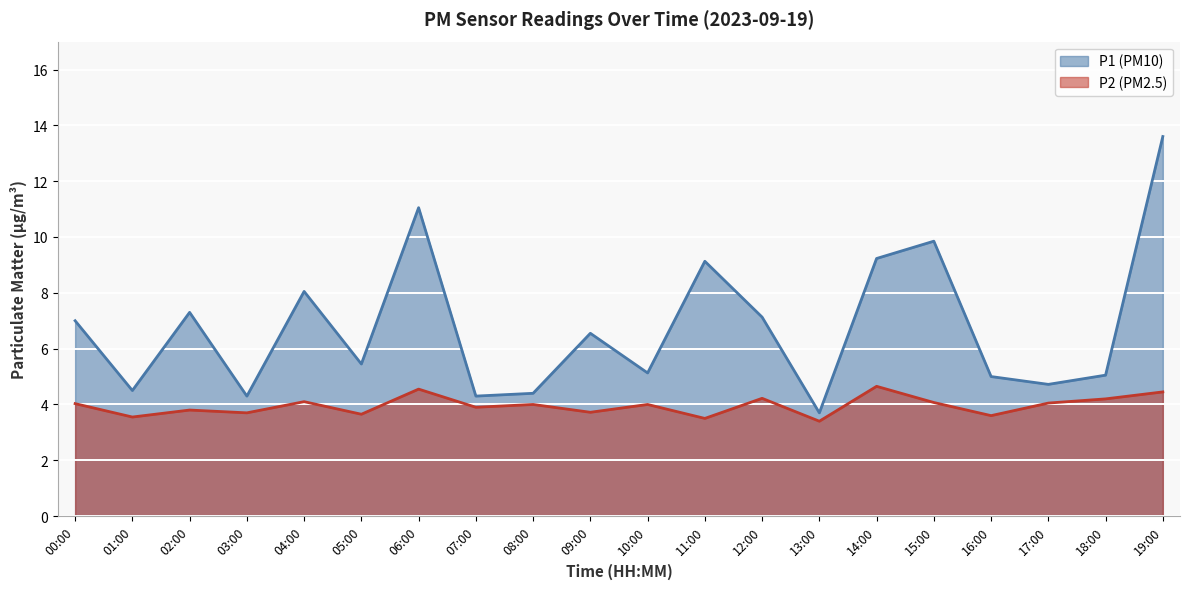

Rank the series at 04:00 from highest to lowest value.

P1, P2